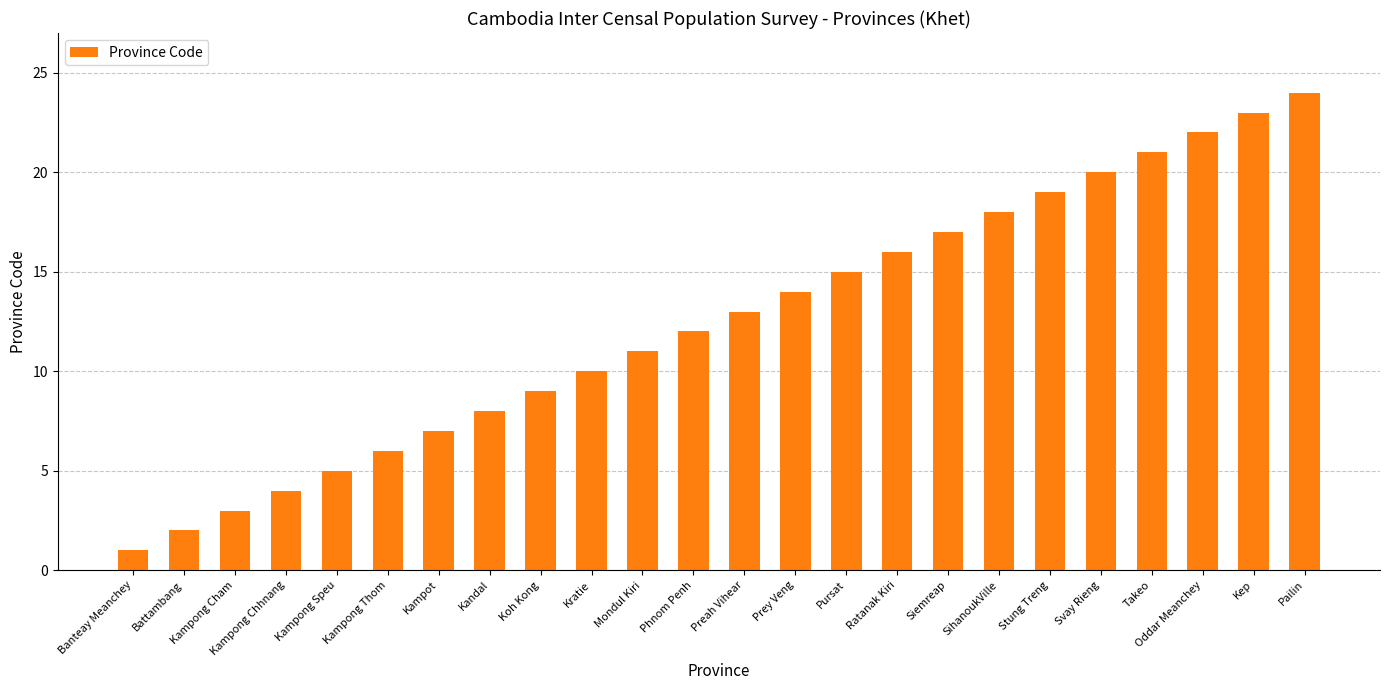

How many distinct data groups are displayed?

1